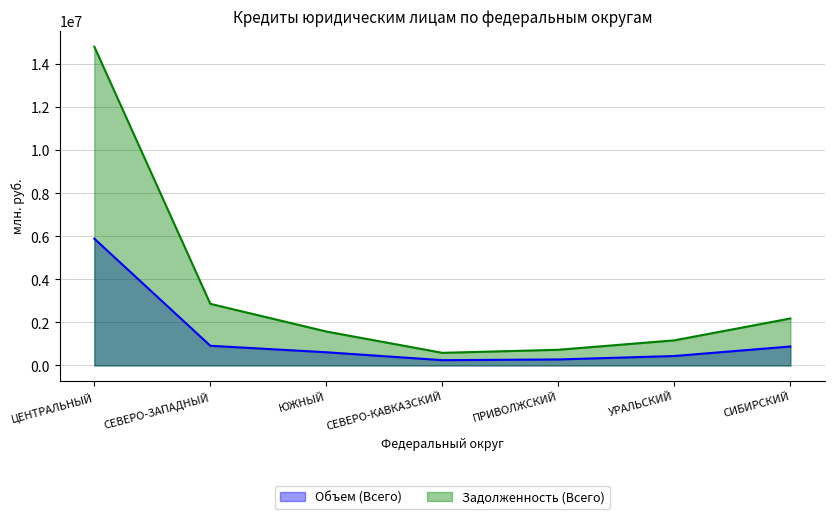

True or false: Задолженность (Всего) and Объем (Всего) intersect in this chart.

False